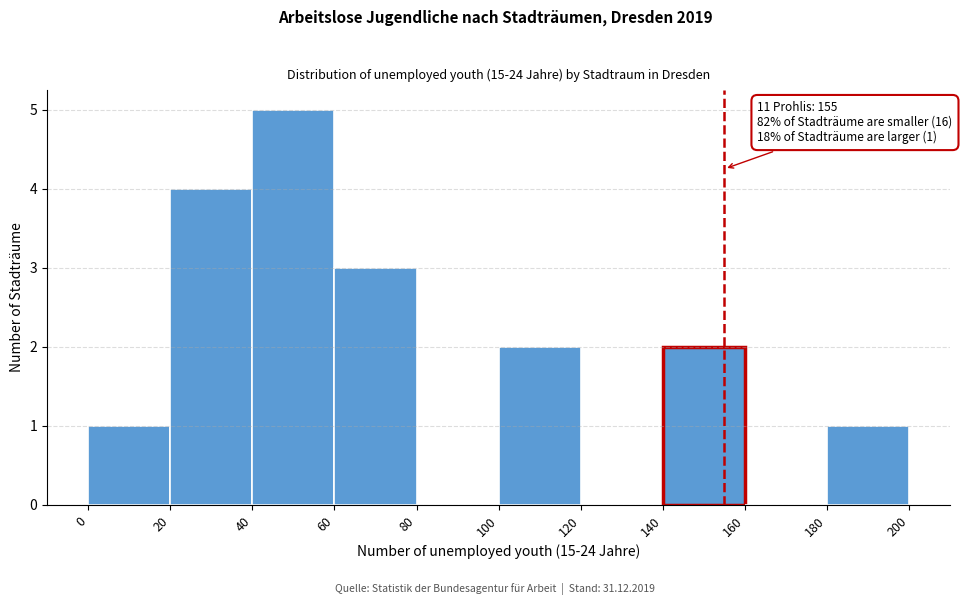

Over which range of the x-axis is the bar tallest?

40 to 60